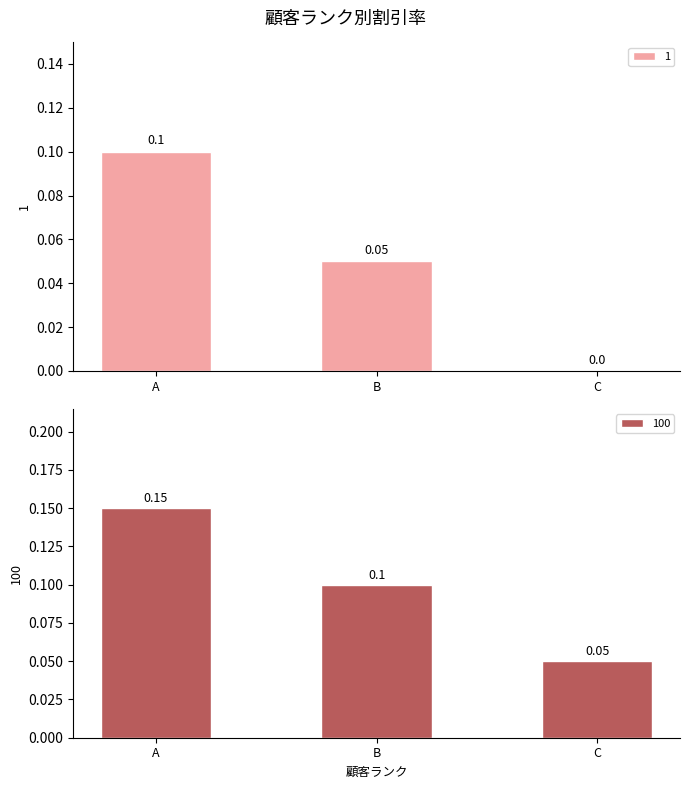

What is the value of the 1 bar at the 1st from the left?

0.1